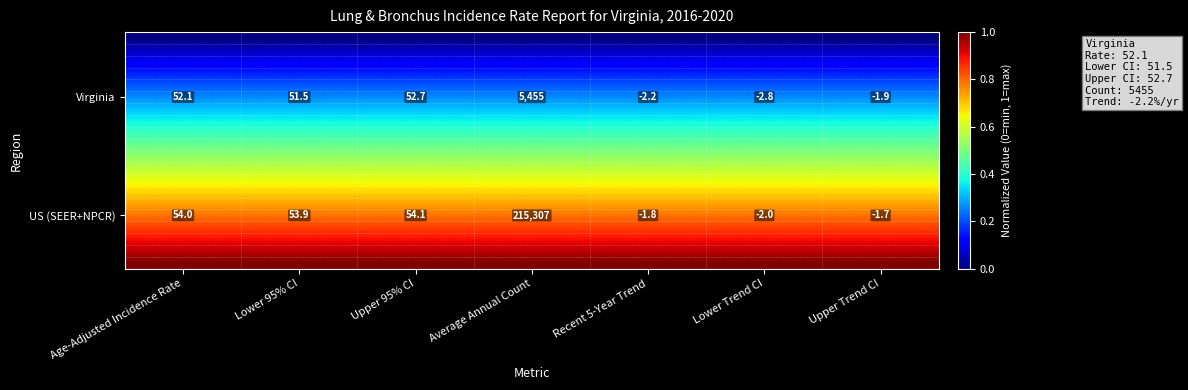

Where does the US (SEER+NPCR) series first go above 53?

Age-Adjusted Incidence Rate